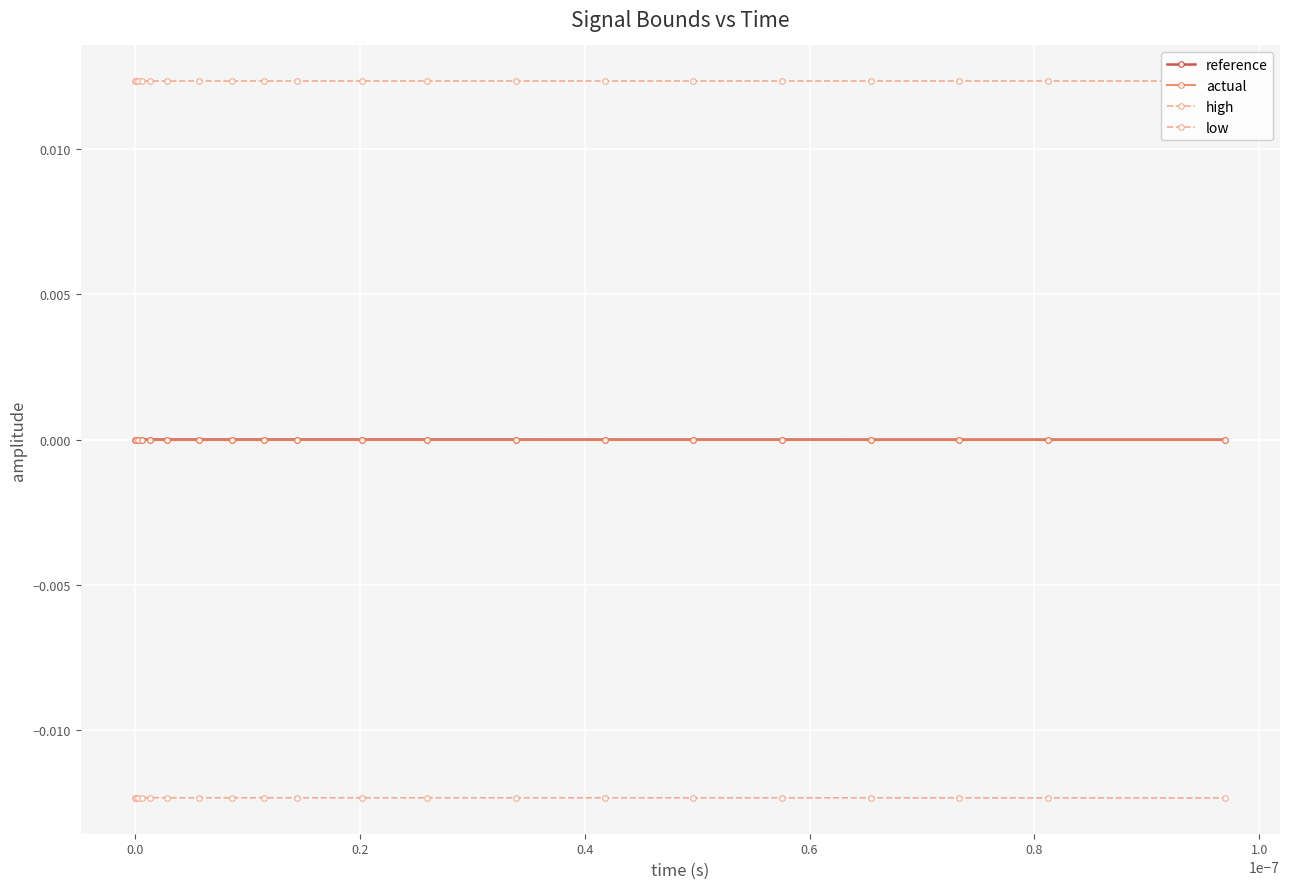

The low series shows -0.0 at 9. True or false?

False